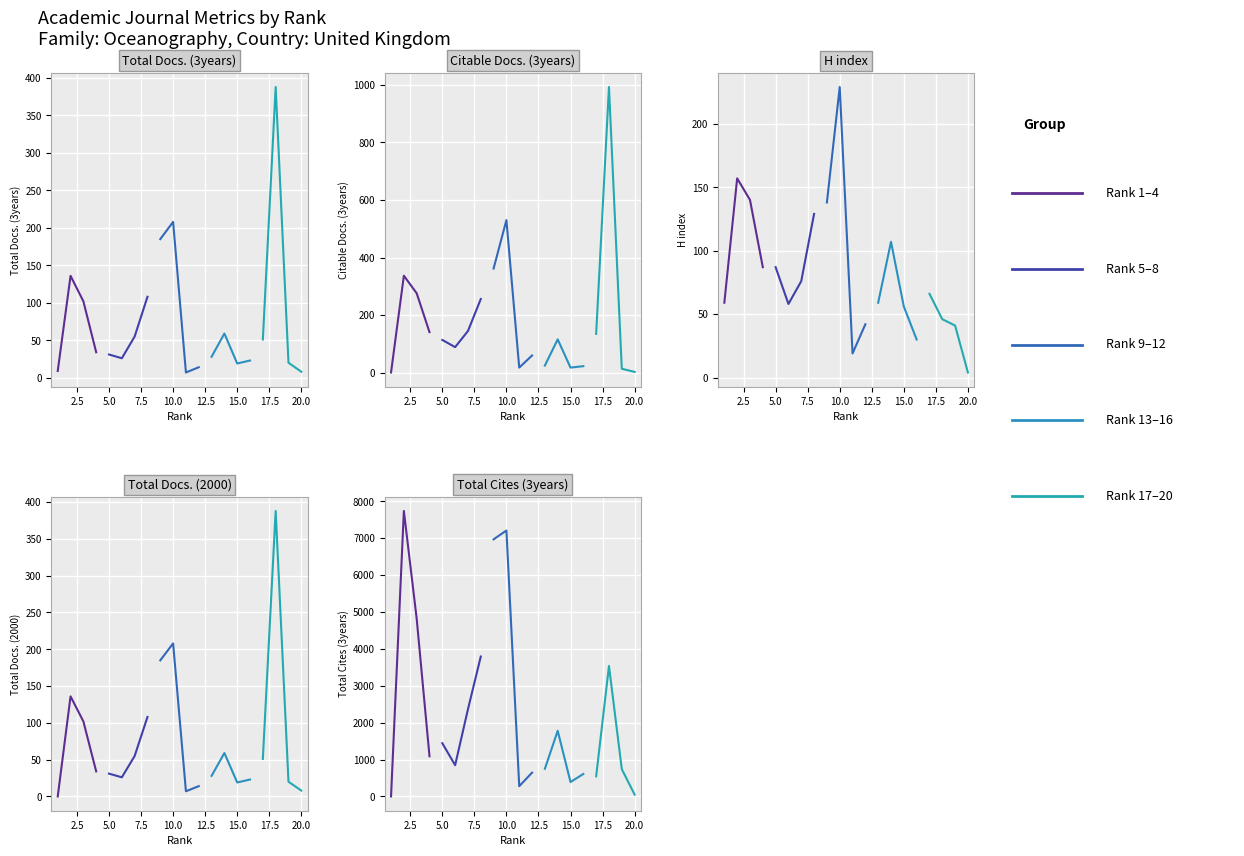

Is this an area chart (filled region under the line)?

No